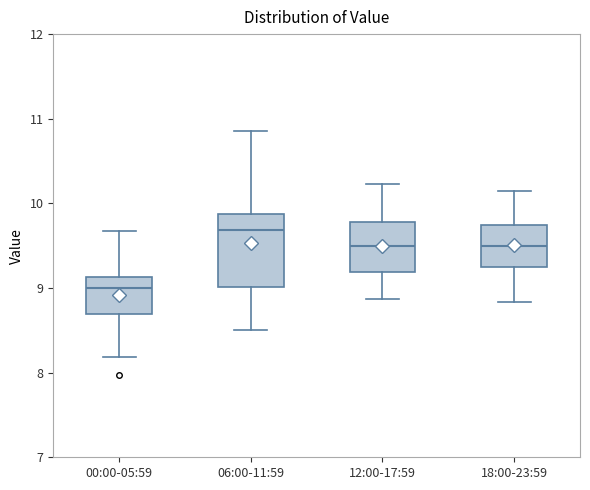

Reading left to right, read every box against the y-axis: the position of its median line, the range the box covers, and the ends of its whiskers. The values are not printed on the chart, so give them approximately, as read against the axis.

00:00-05:59: median 9.0, box 8.7 to 9.1, whiskers 8.2 to 9.7
06:00-11:59: median 9.7, box 9.0 to 9.9, whiskers 8.5 to 10.9
12:00-17:59: median 9.5, box 9.2 to 9.8, whiskers 8.9 to 10.2
18:00-23:59: median 9.5, box 9.3 to 9.8, whiskers 8.8 to 10.2